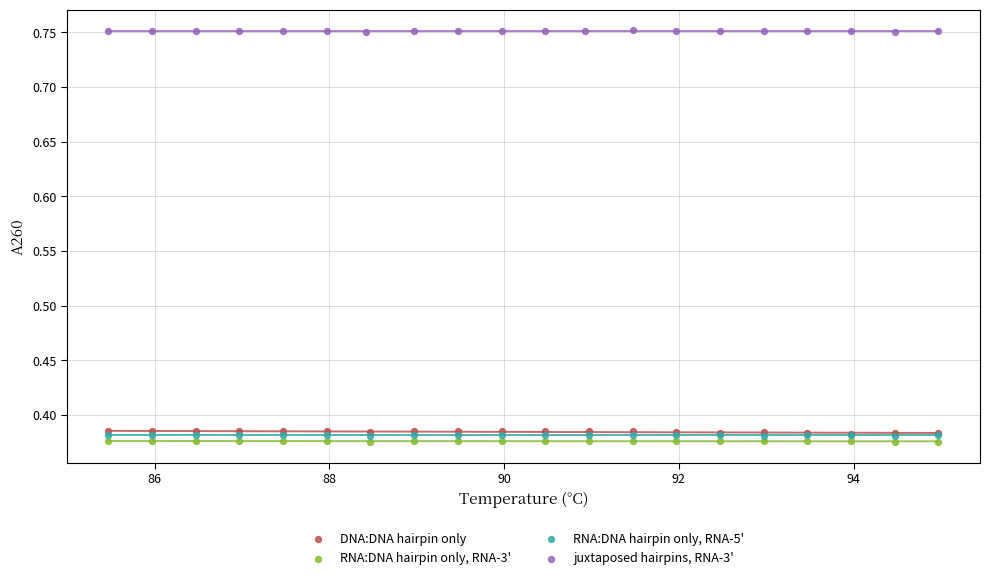

Which series contains the highest Y value?

juxtaposed hairpins, RNA-3'